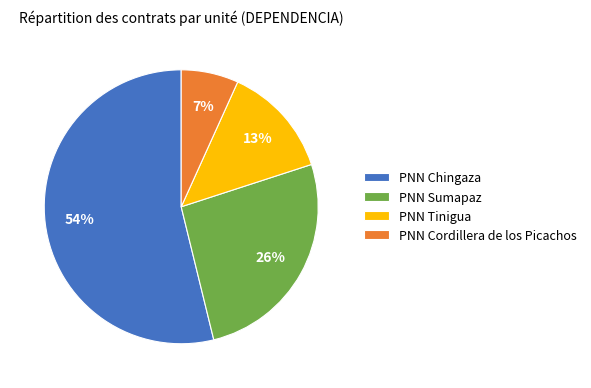

Combined, do PNN Sumapaz and PNN Chingaza account for over 50%?

Yes